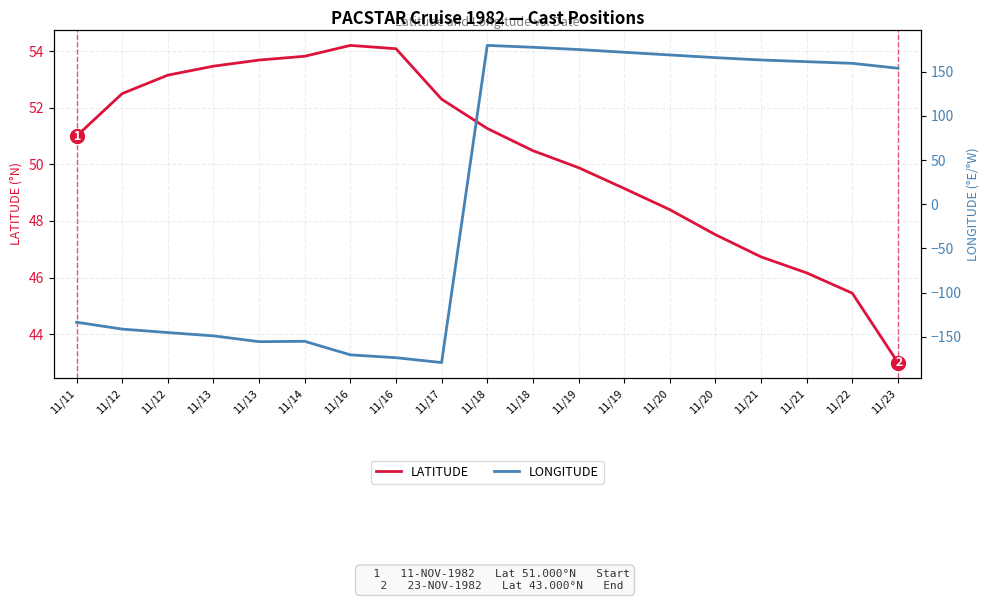

List the series in order of their overall mean, lowest first.

LONGITUDE, LATITUDE